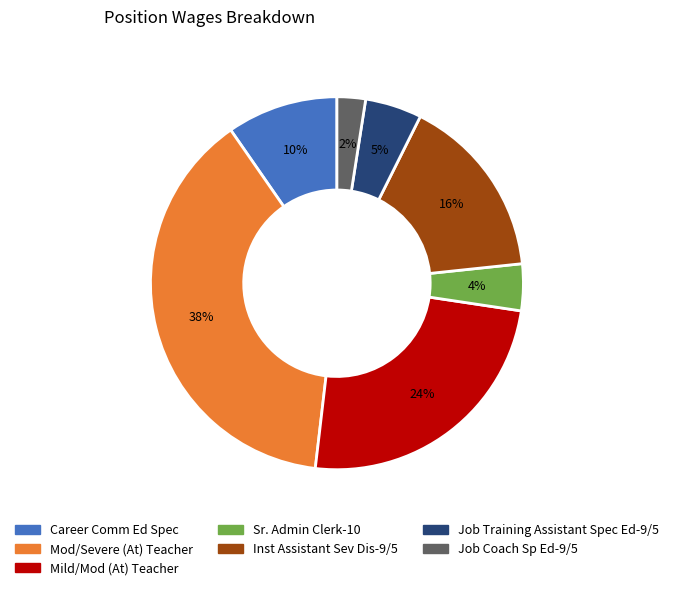

To the nearest percent, what is the average slice percentage?

14%